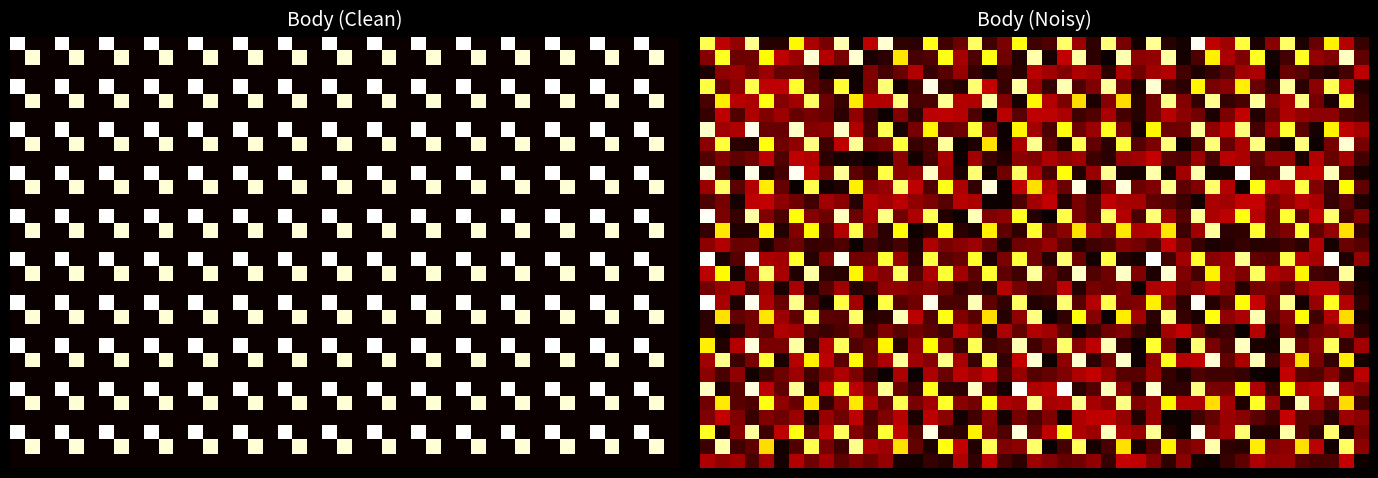

At how many categories does at least one series exceed 1518?

2